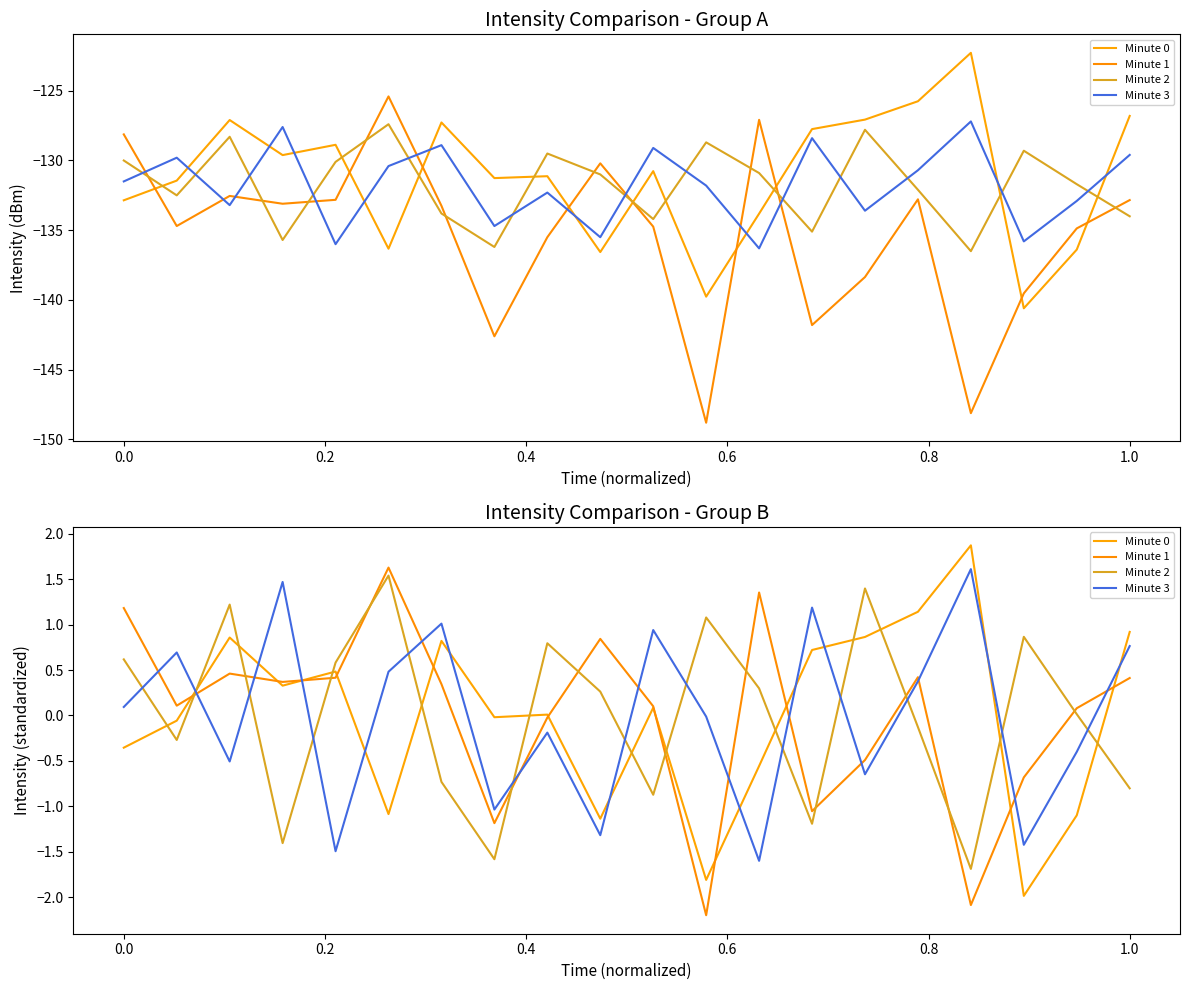

Is it true that Minute 1 equals 0.2 at 0.0?

False